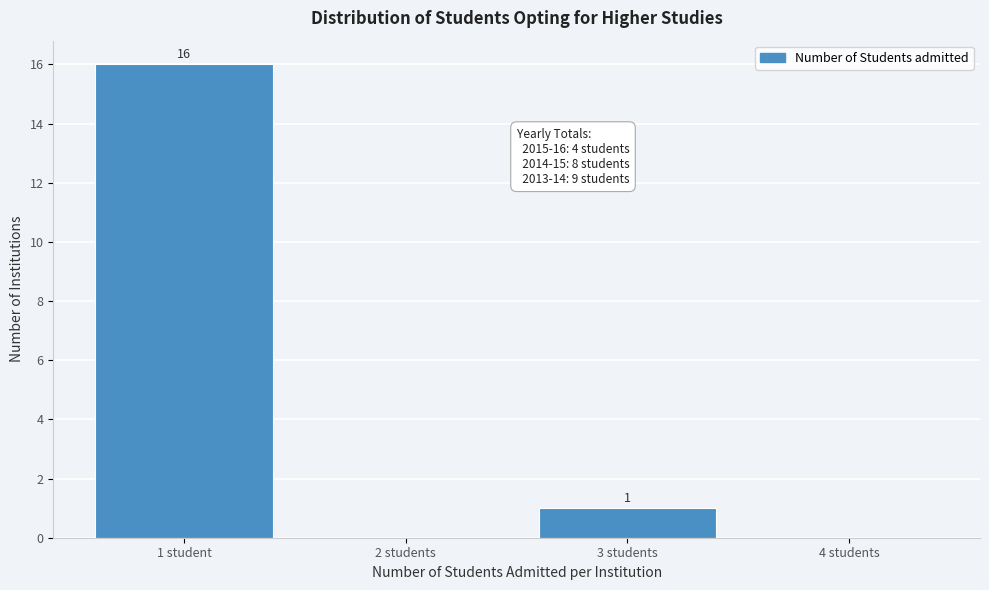

Reading left to right, list all the values displayed in this chart.

1 student=16	2 students=0	3 students=1	4 students=0